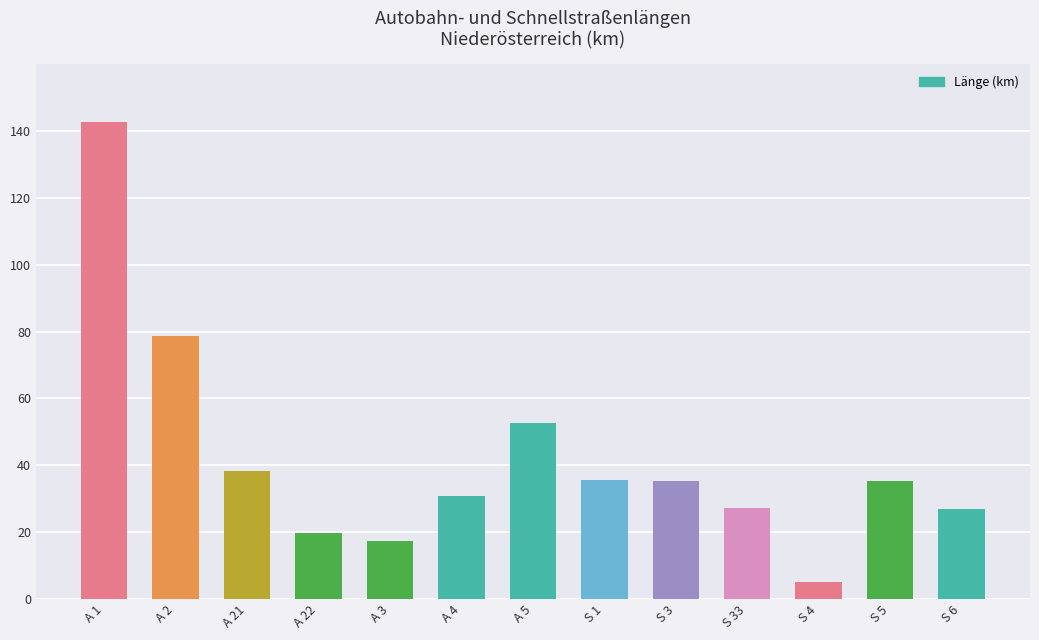

Which label corresponds to the largest value in the chart?

A 1